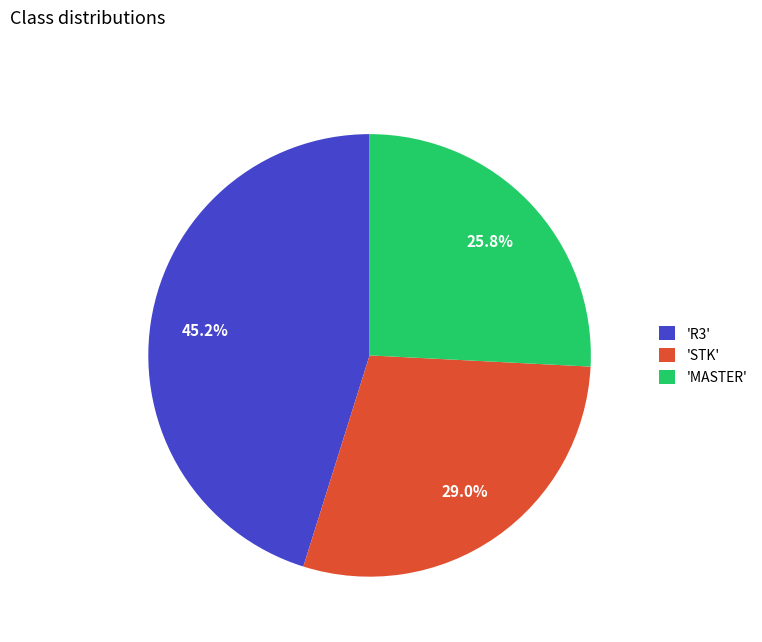

What portion of the pie excludes 'MASTER'?

74.2%